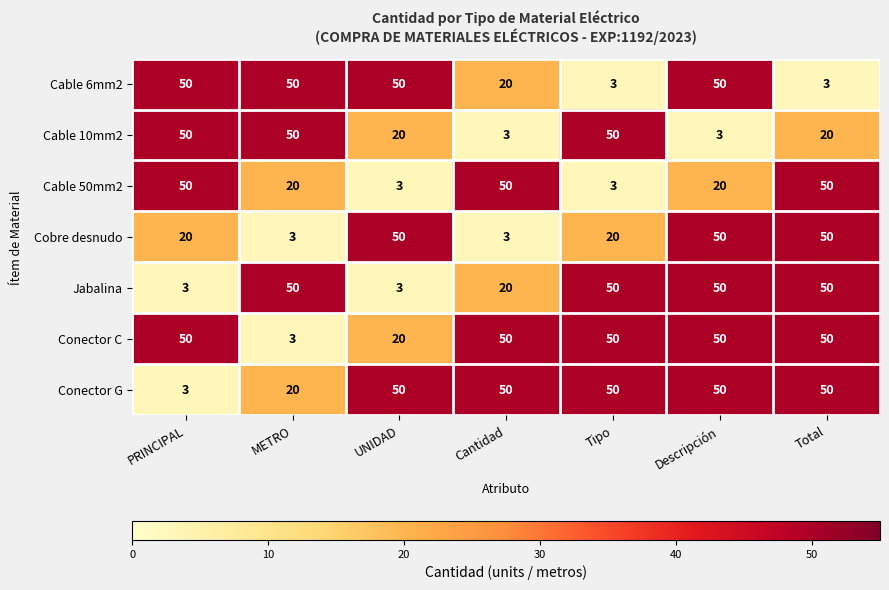

What is the average value of the Conector G series?

39